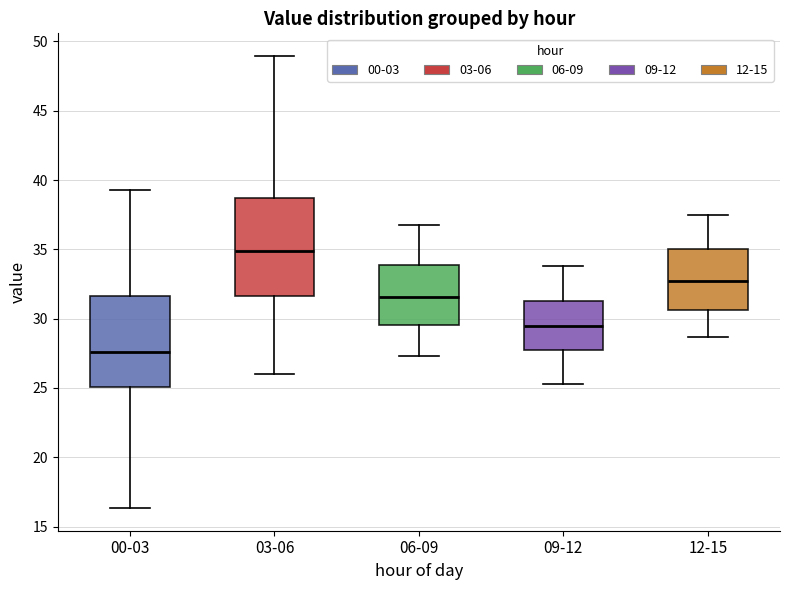

Where does the median line of the box for 06-09 sit on the y-axis? The values are not printed on the chart, so give them approximately, as read against the axis.

31.5